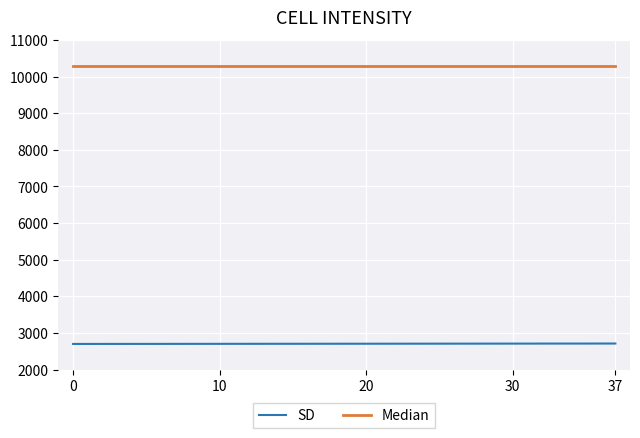

Rank the series by their average value, from highest to lowest.

Median, SD